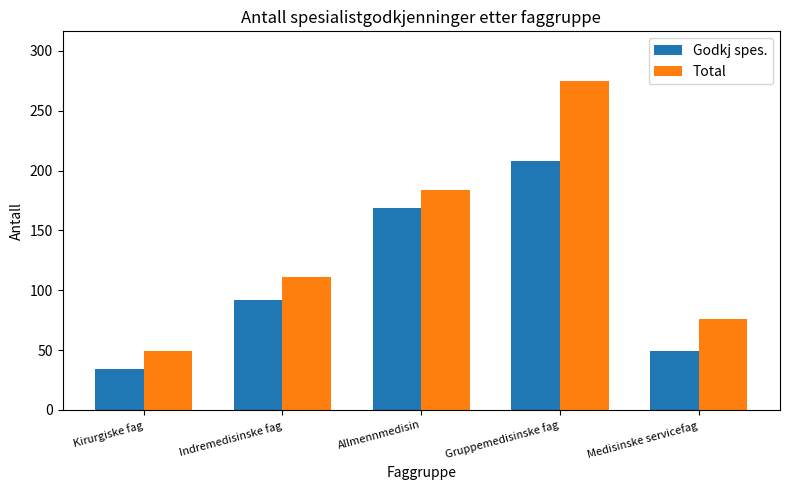

What is the average value of the Godkj spes. series?

110